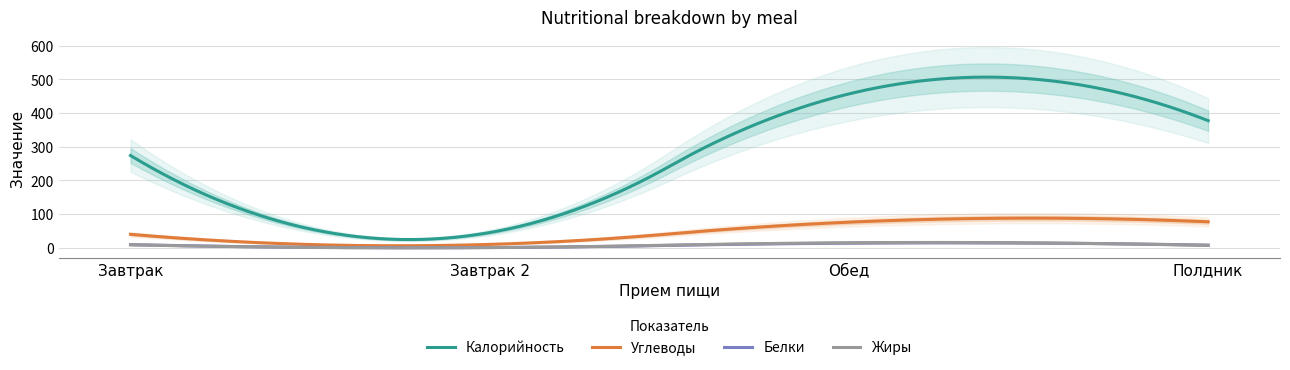

True or false: Углеводы and Белки intersect in this chart.

False